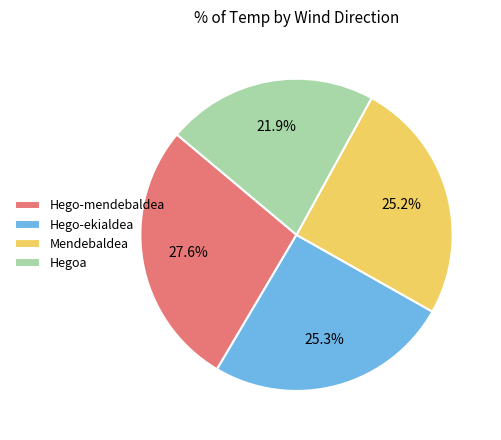

Does Mendebaldea represent more than half of the total?

No